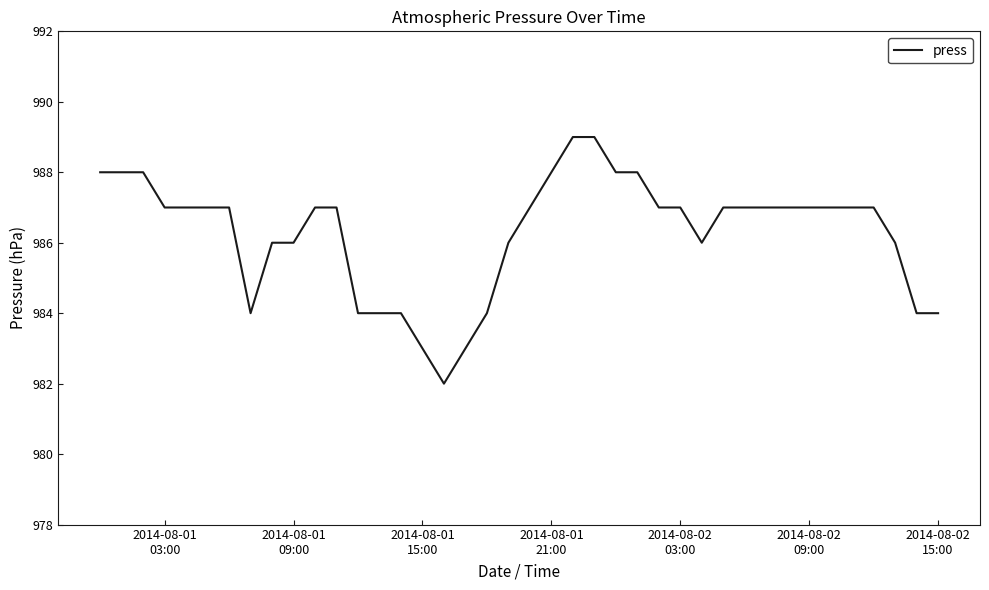

Reading left to right, transcribe all the data shown in this chart.

988	988	988	987	987	987	987	984	986	986	987	987	984	984	984	983	982	983	984	986	987	988	989	989	988	988	987	987	986	987	987	987	987	987	987	987	987	986	984	984